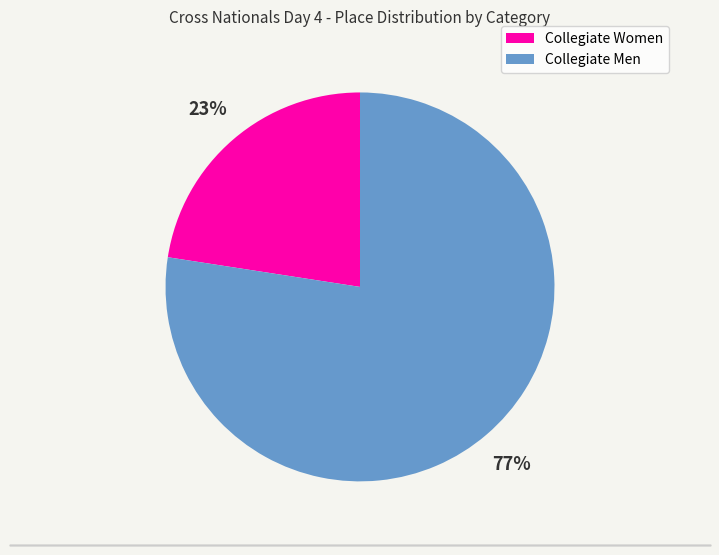

Does any single category account for the majority?

Yes